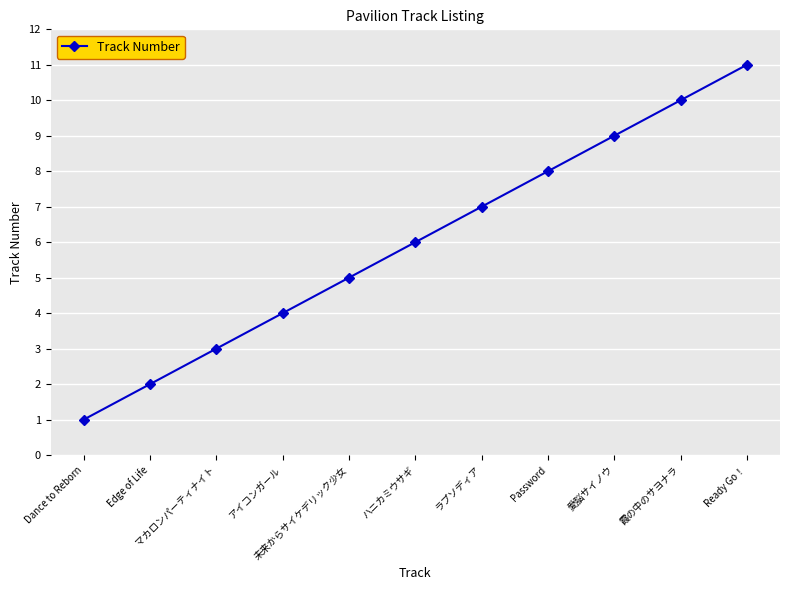

How many data points are less than 6?

5